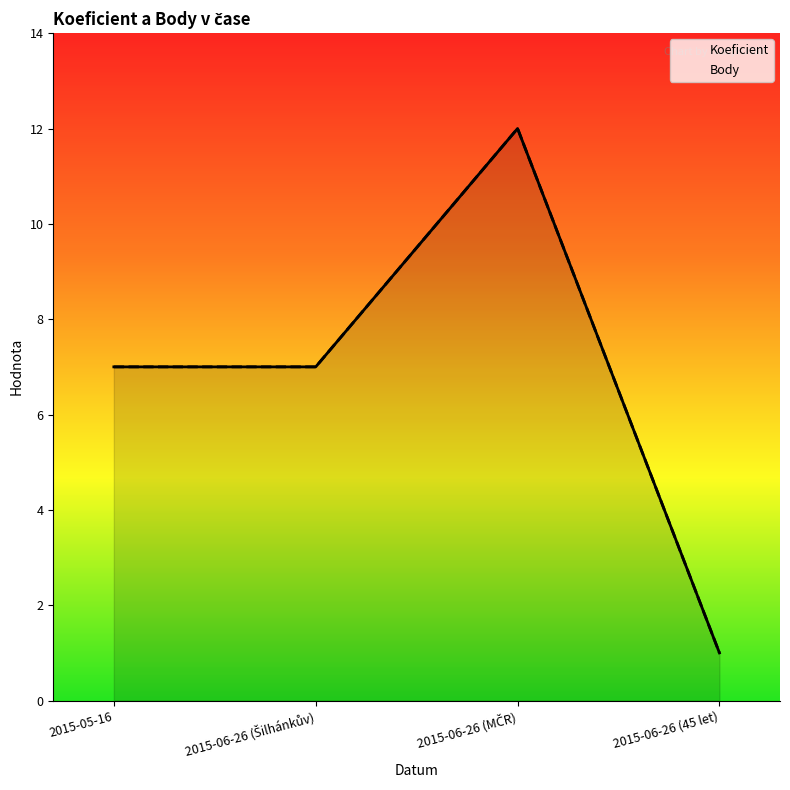

At which label does Koeficient reach its minimum?

2015-06-26 (45 let)